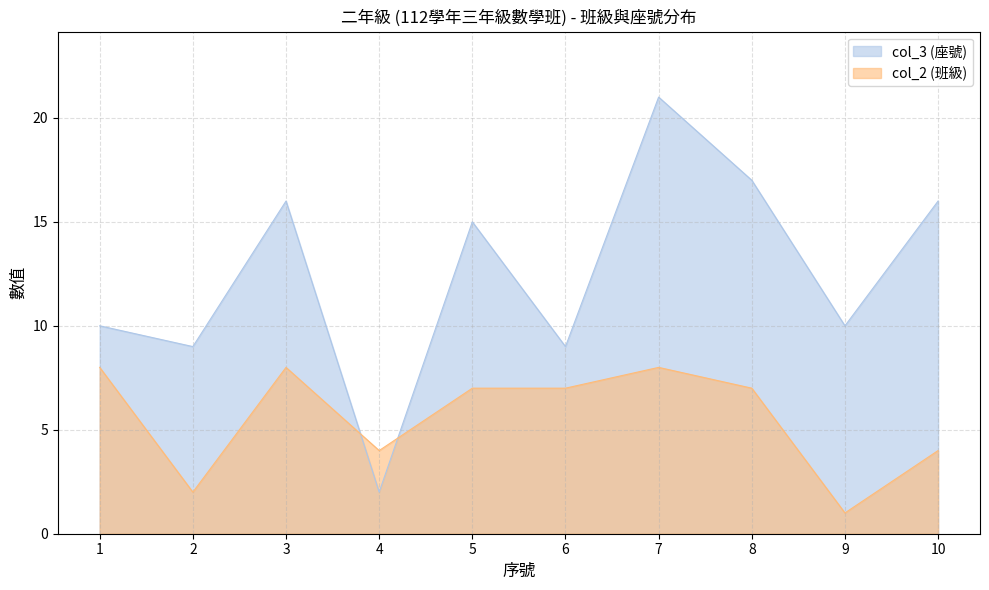

How many intersections are there between col_2 (班級) and col_3 (座號)?

2